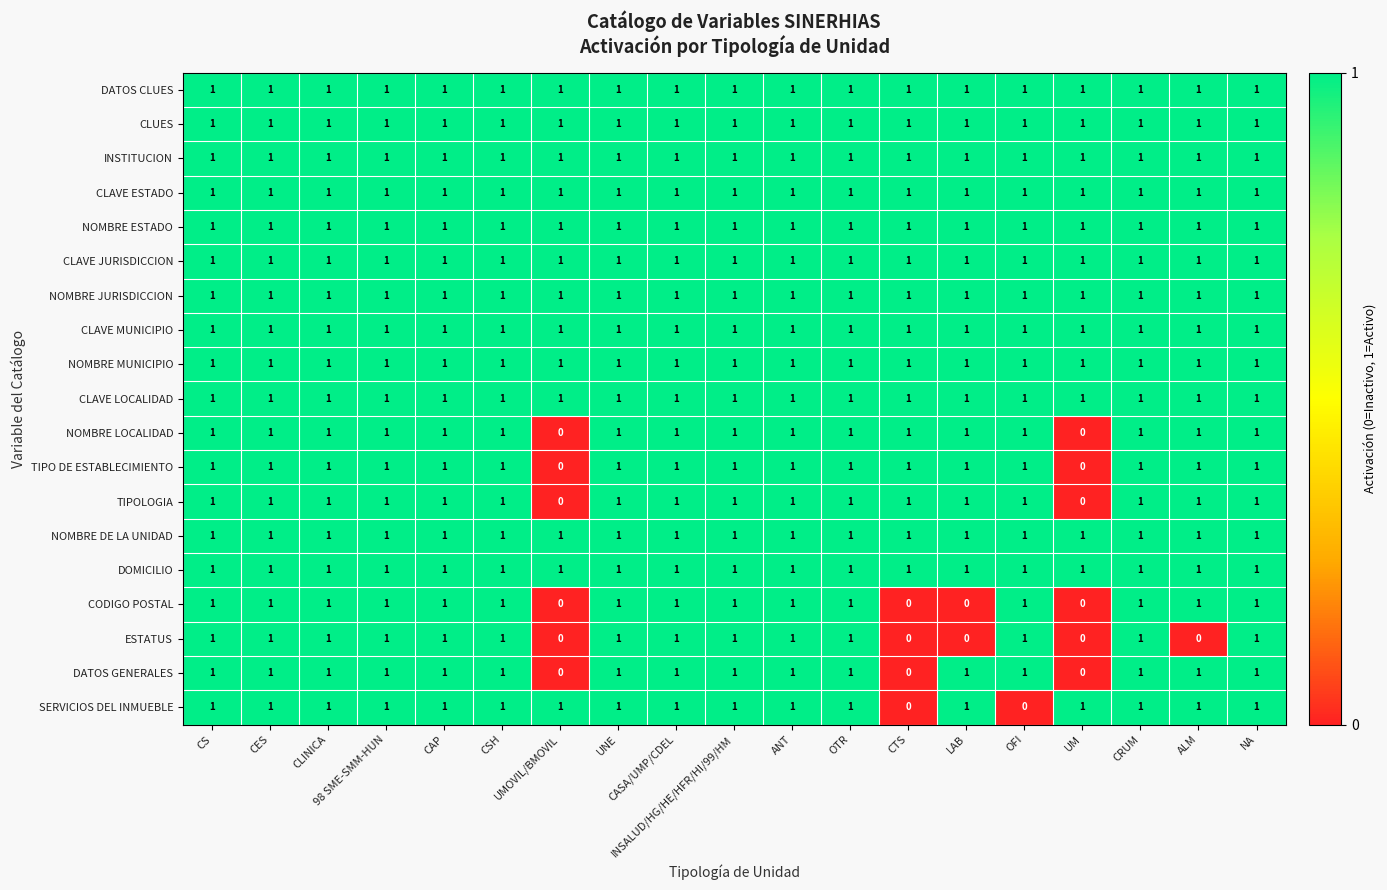

At how many categories does at least one series exceed 0?

19